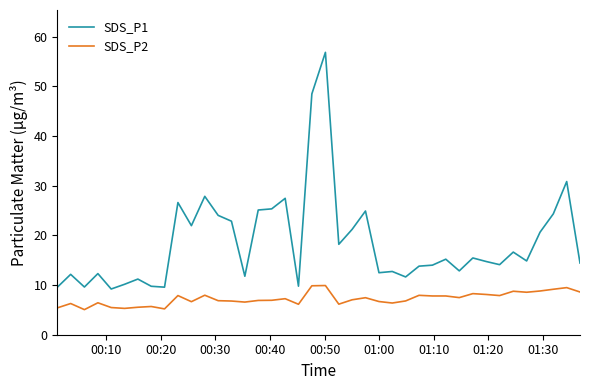

What is the difference between the maximum and minimum values in the SDS_P1 series?

47.6